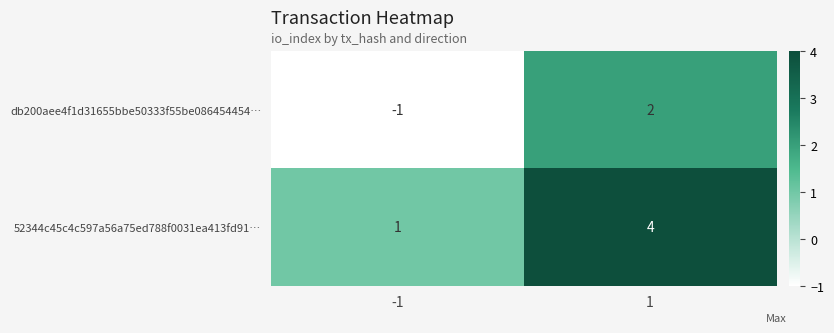

Which category has the lowest value across all series?

-1